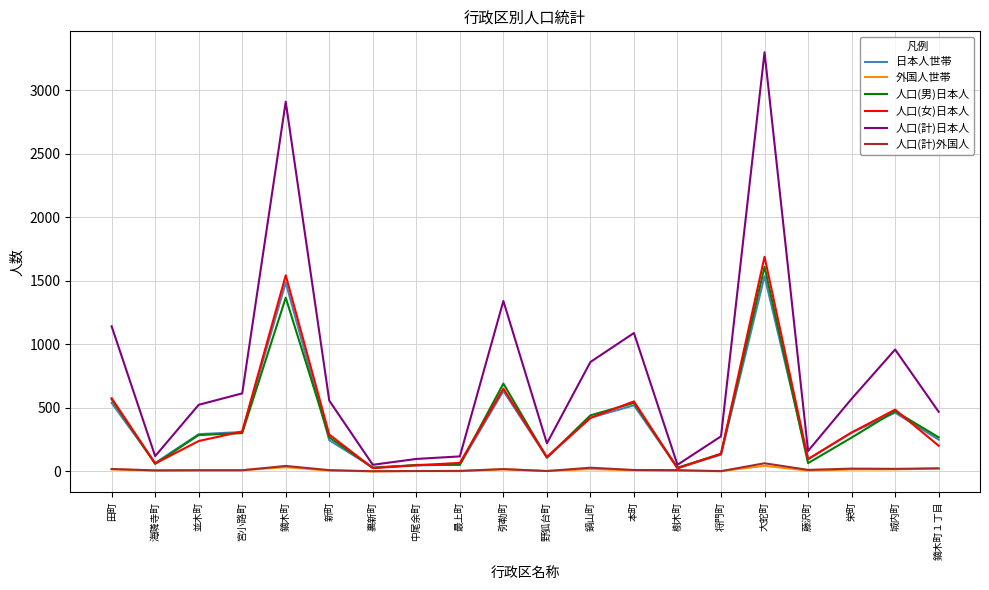

True or false: 人口(女)日本人 has a value of 650 at 弥勒町.

True